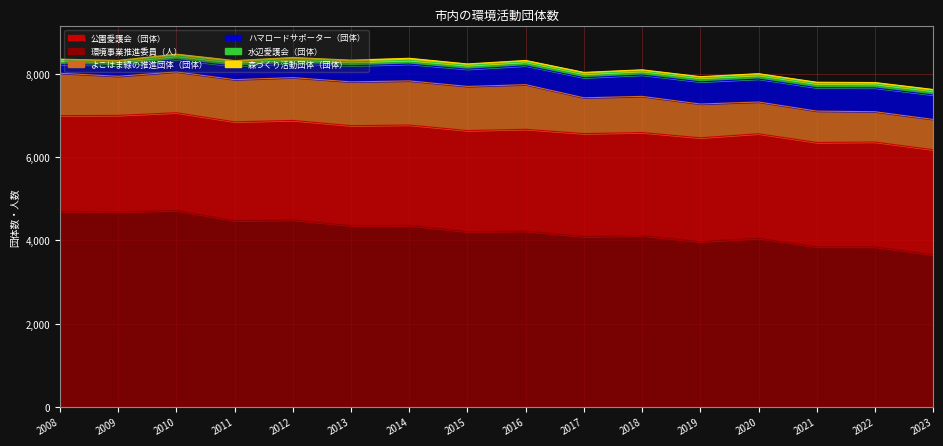

At which label does 森づくり活動団体（団体） reach its minimum?

2019